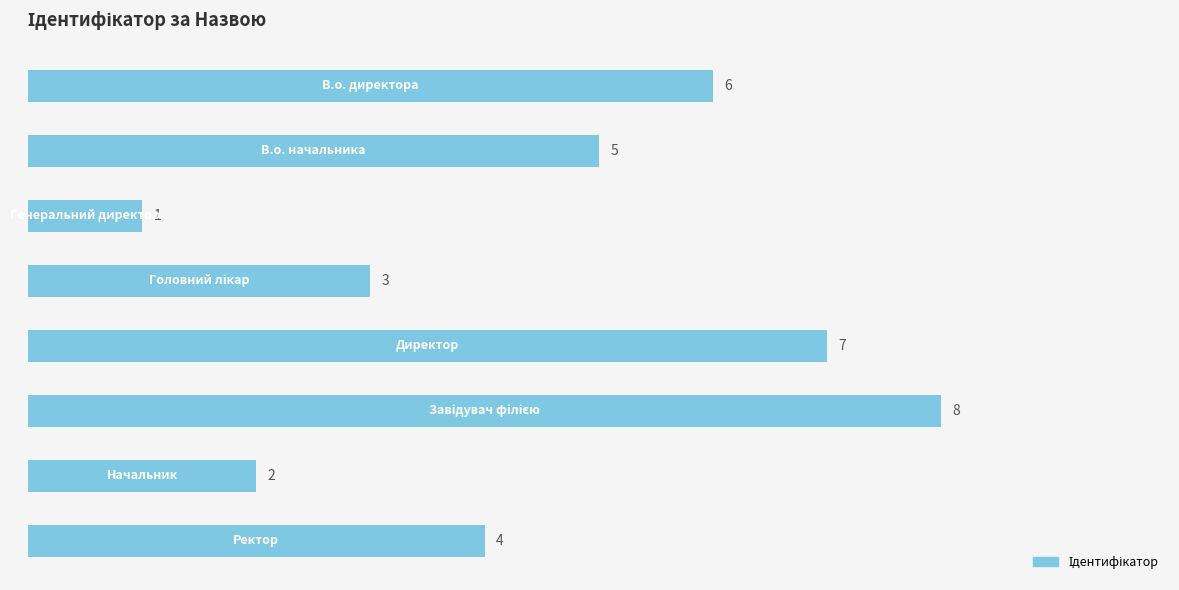

How many bars are there in total?

8